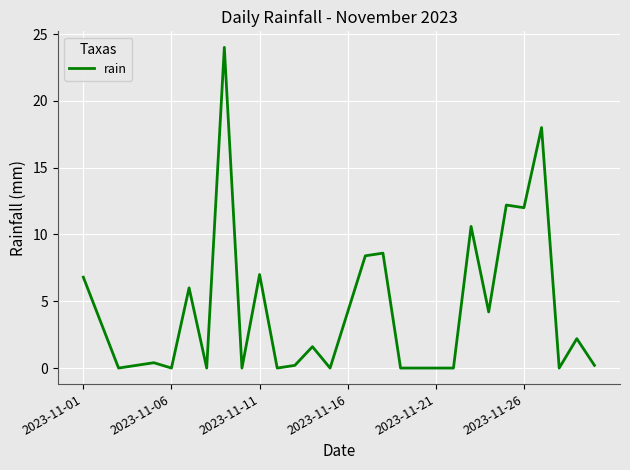

Count the number of data series in this chart.

1